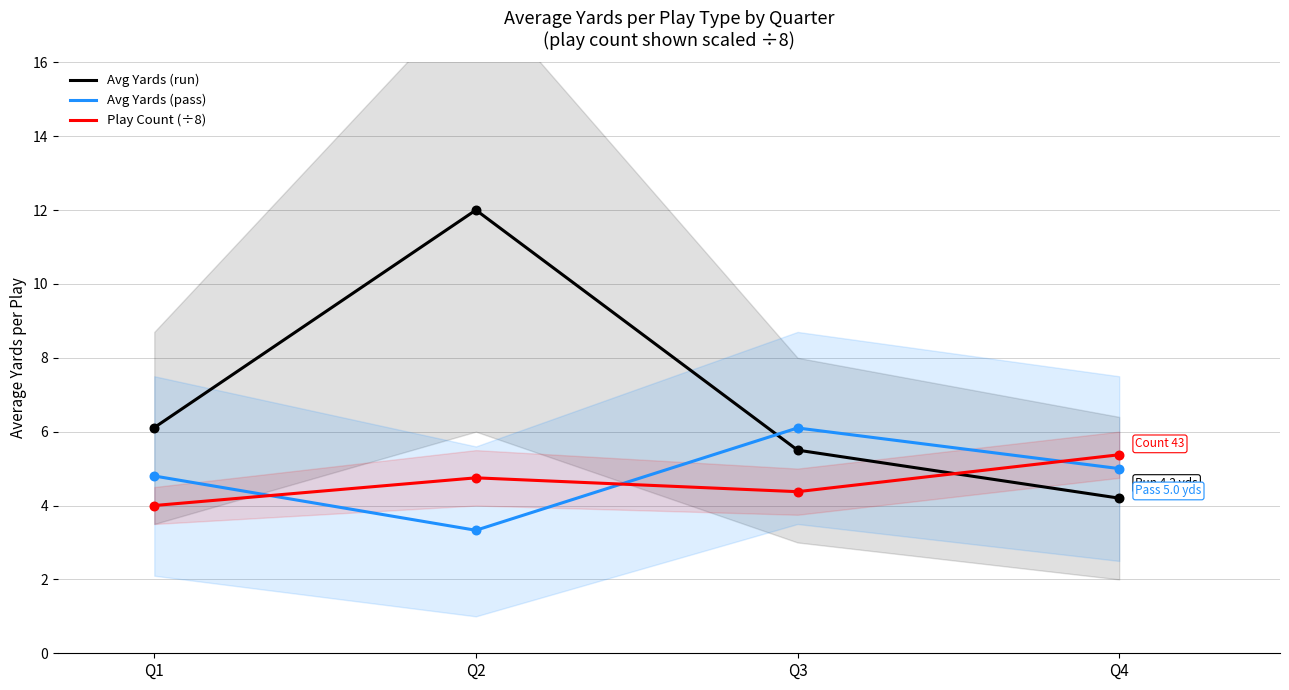

Which series contains the highest Y value?

Avg Yards (run)